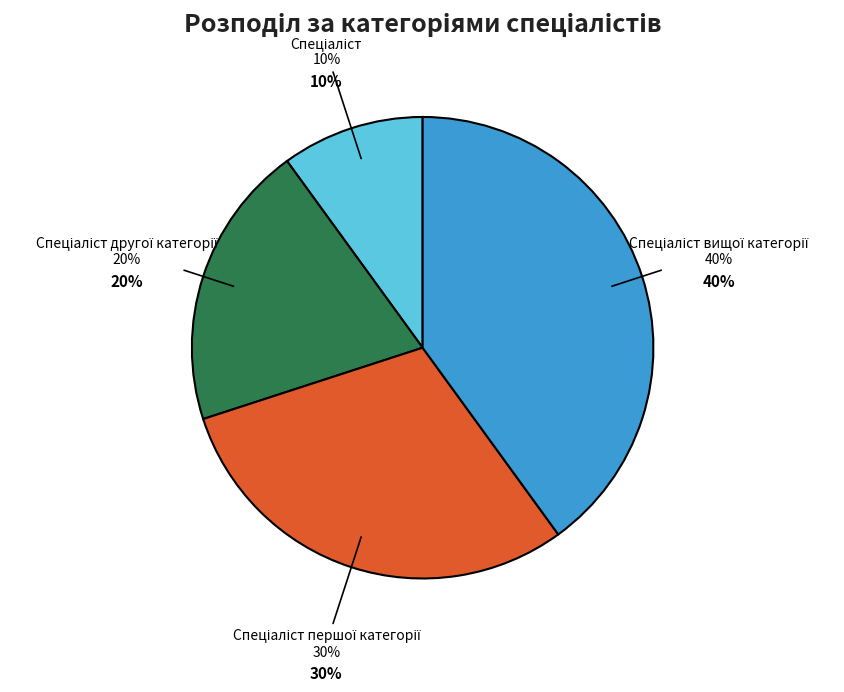

Is it true that Спеціаліст is 20% of the pie?

False